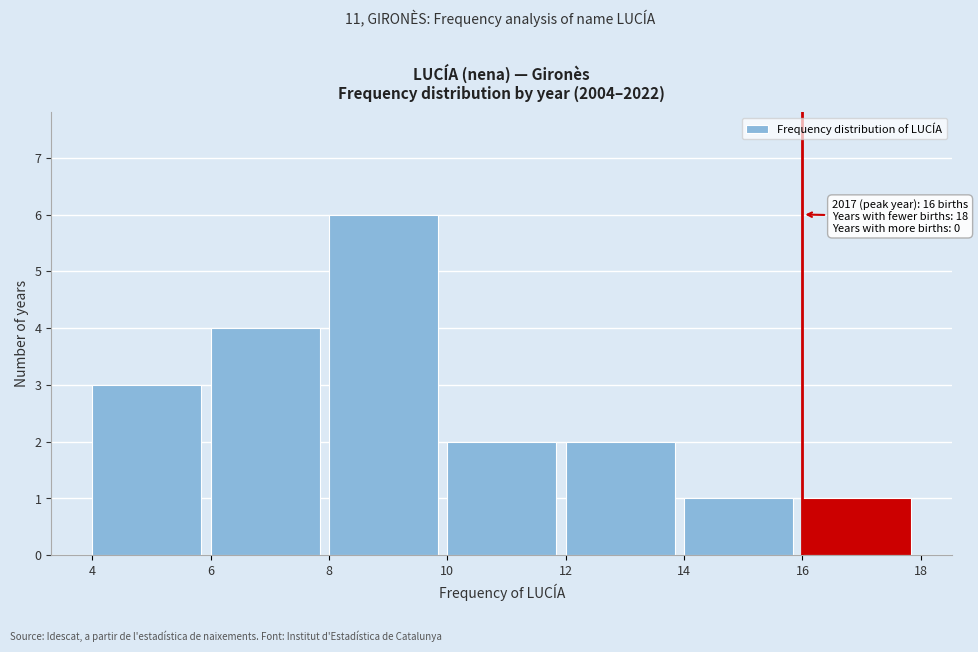

Over which range of the x-axis is the bar tallest?

8 to 10